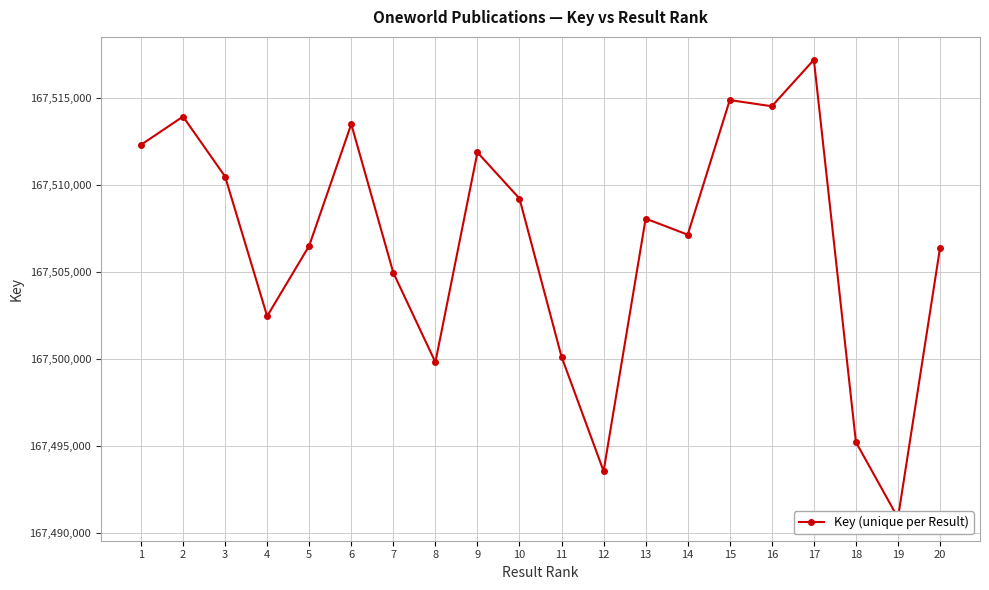

What is the greatest value displayed?

167517175